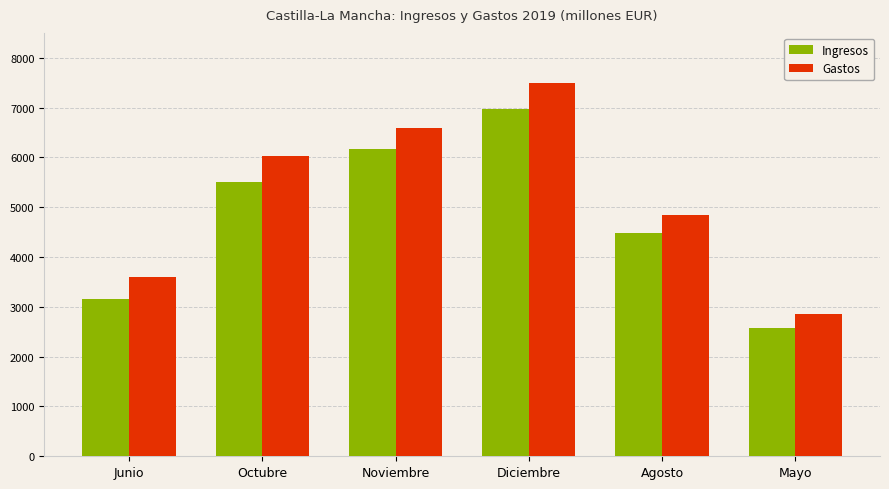

At which category does the chart reach its peak across all series?

Diciembre